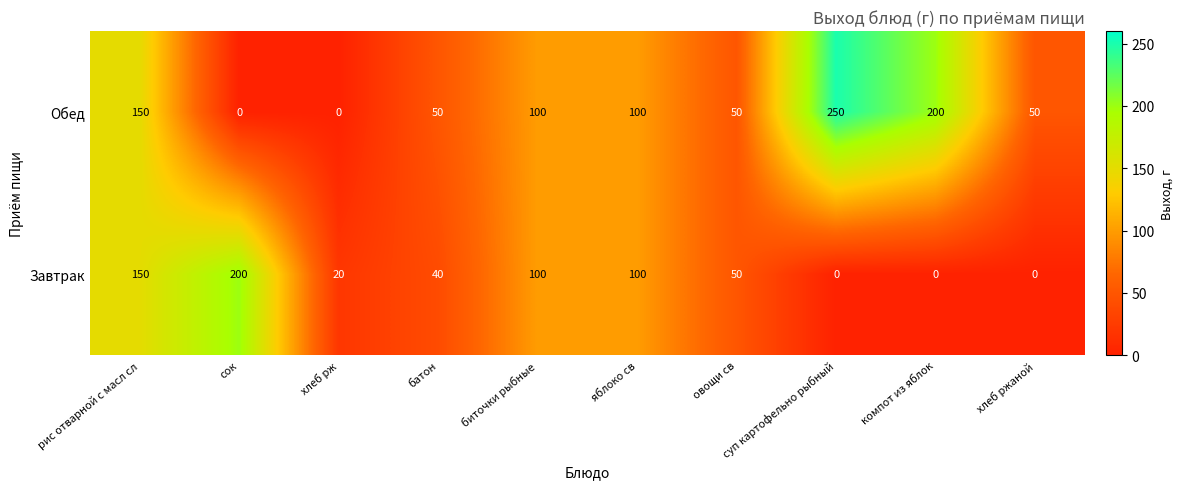

What is the sum of the Обед values at хлеб рж and хлеб ржаной?

50